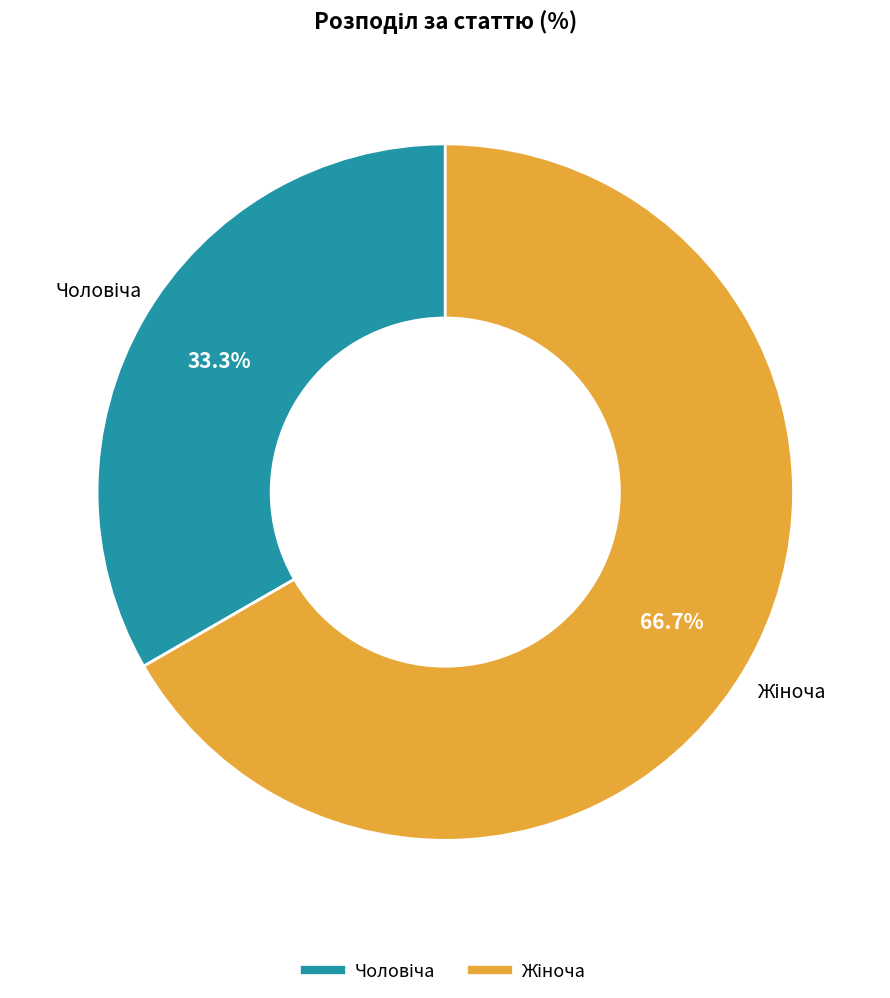

Does any single category account for the majority?

Yes